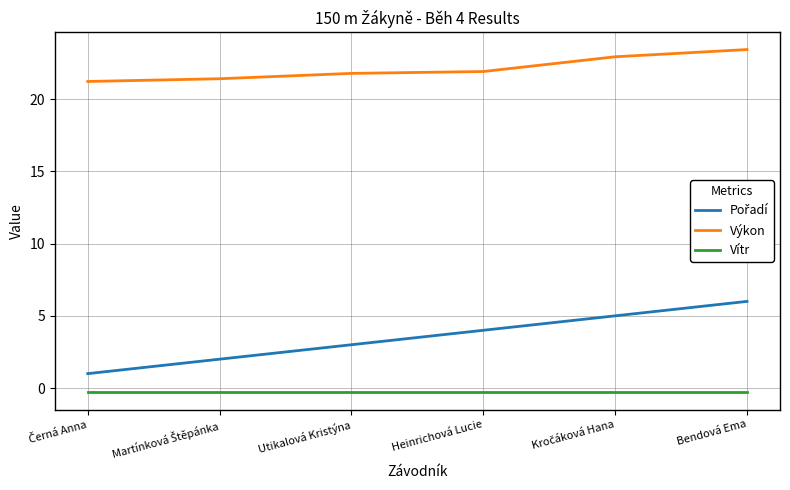

The value of Výkon at Utikalová Kristýna is 21.8. True or false?

True